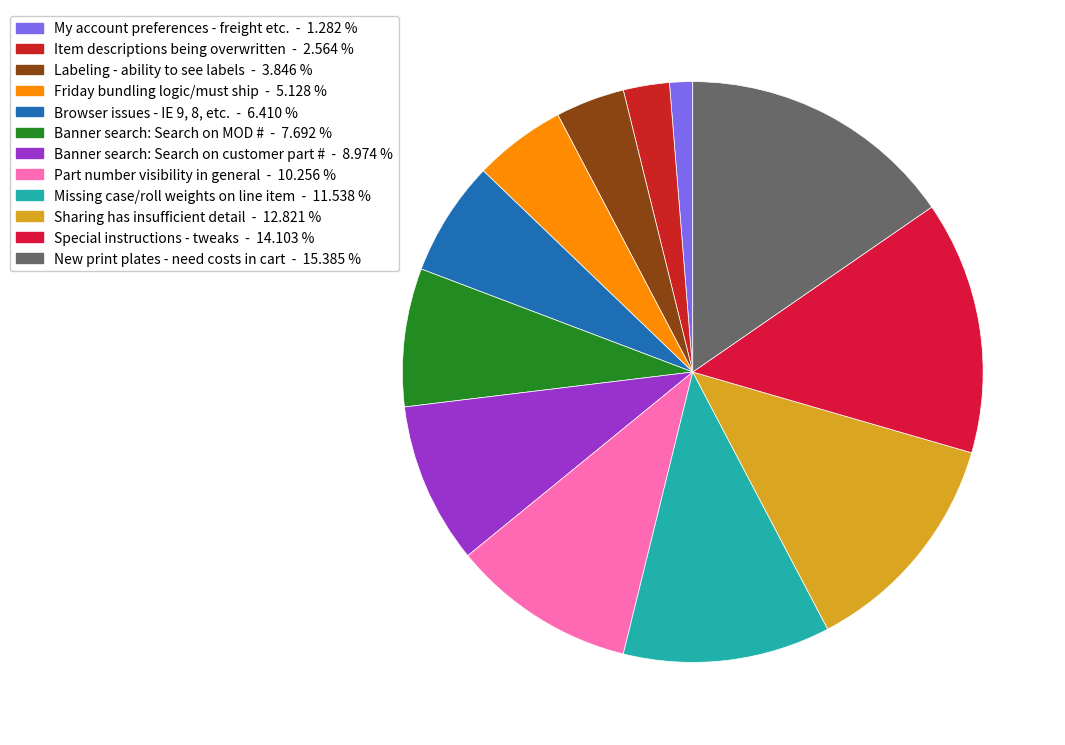

How many slices are in this pie chart?

12